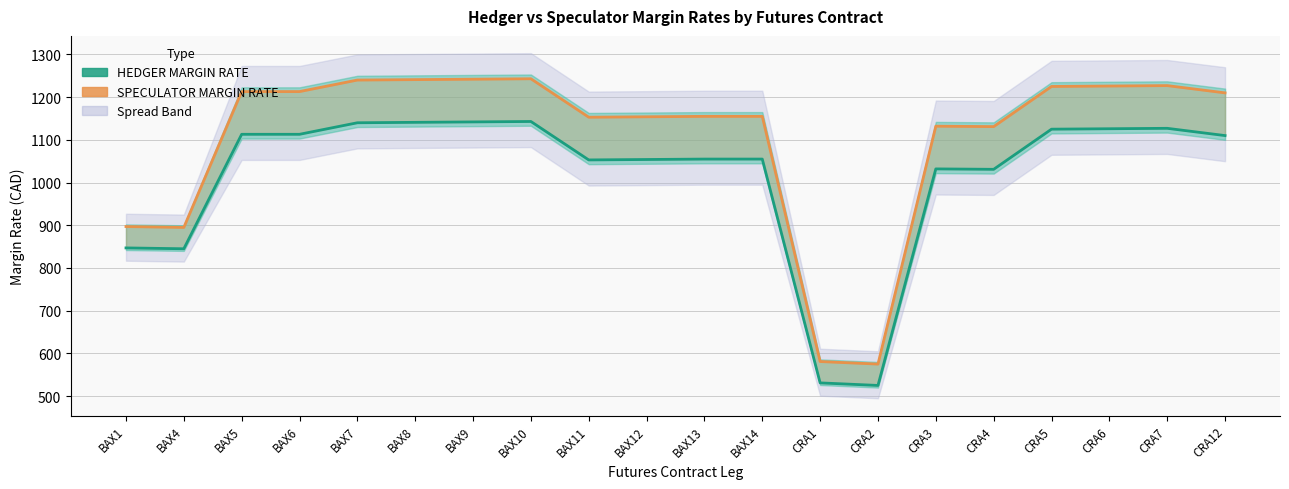

What is the difference between the maximum and second lowest values in the HEDGER MARGIN RATE series?

612